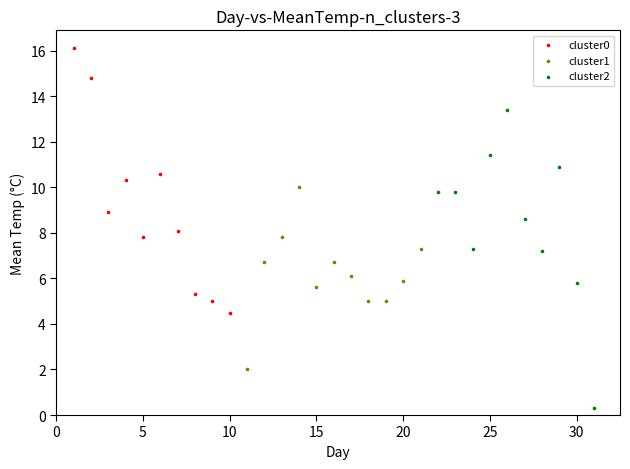

Which series reaches the minimum Y coordinate?

cluster2